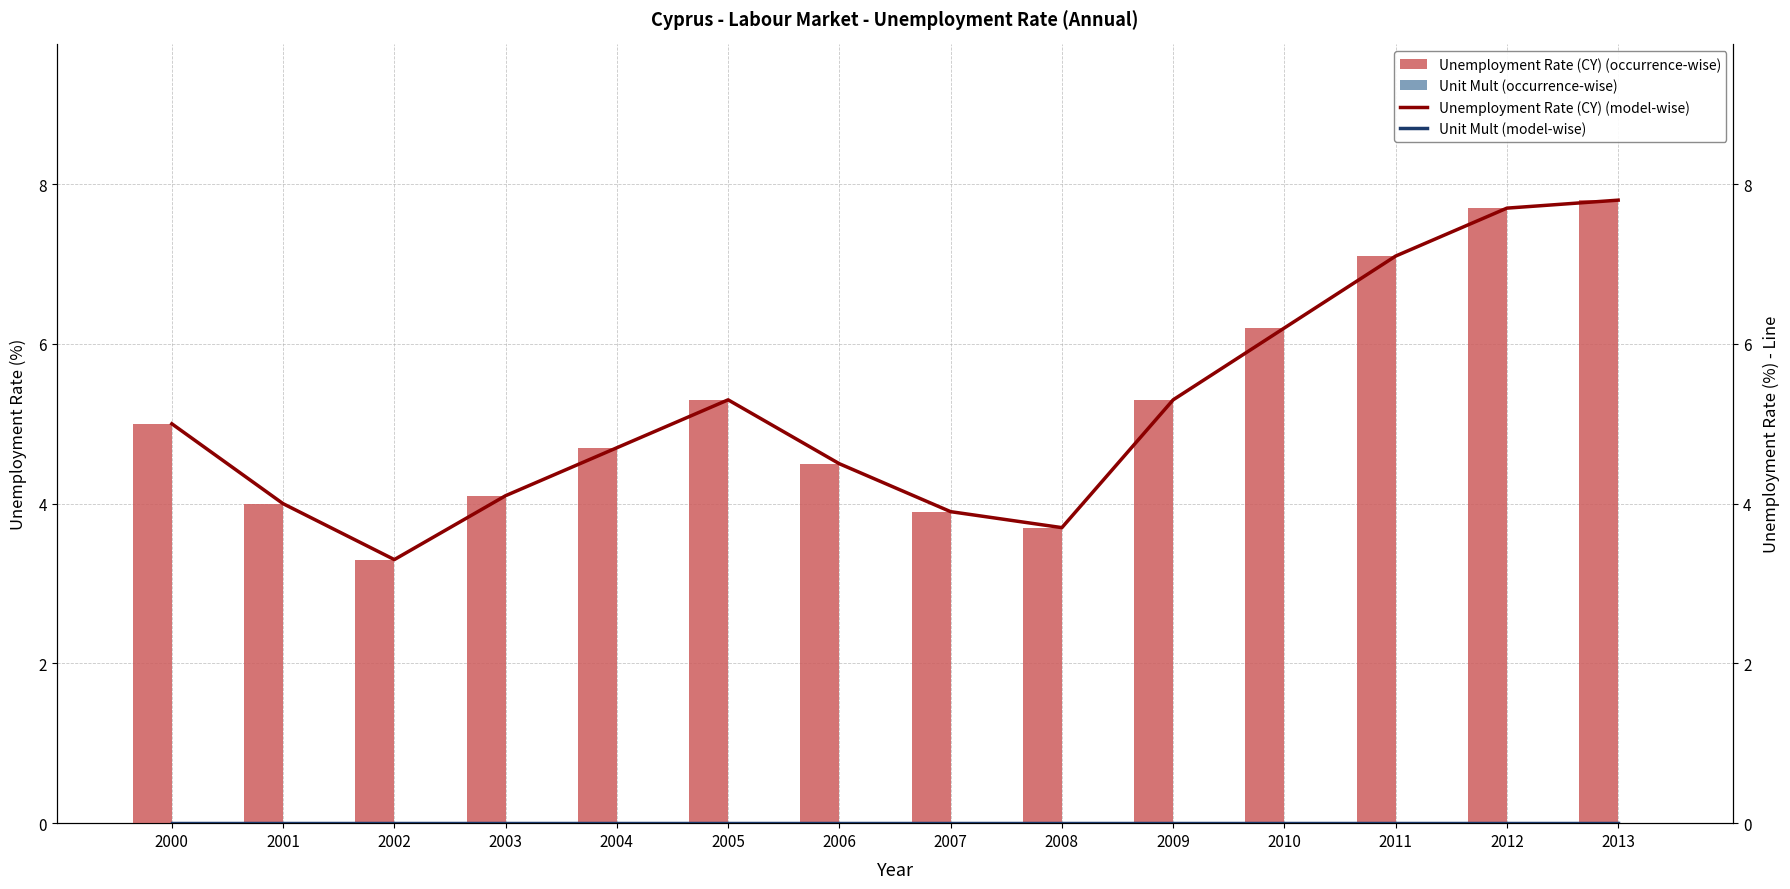

What is the total value across all series at 2000?

10.0